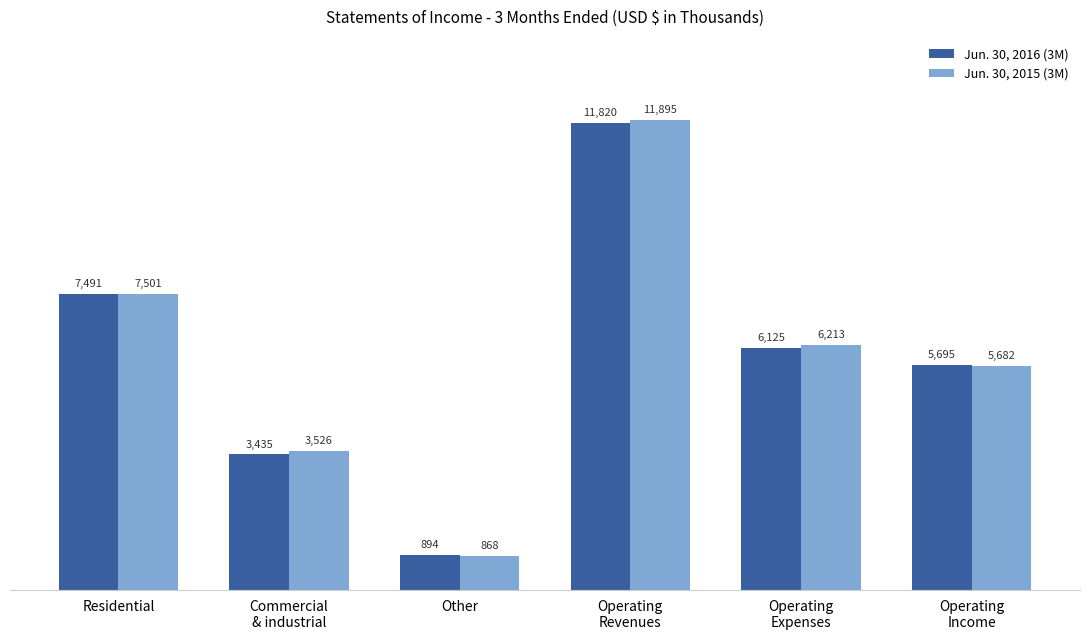

How many bars are there in total?

12